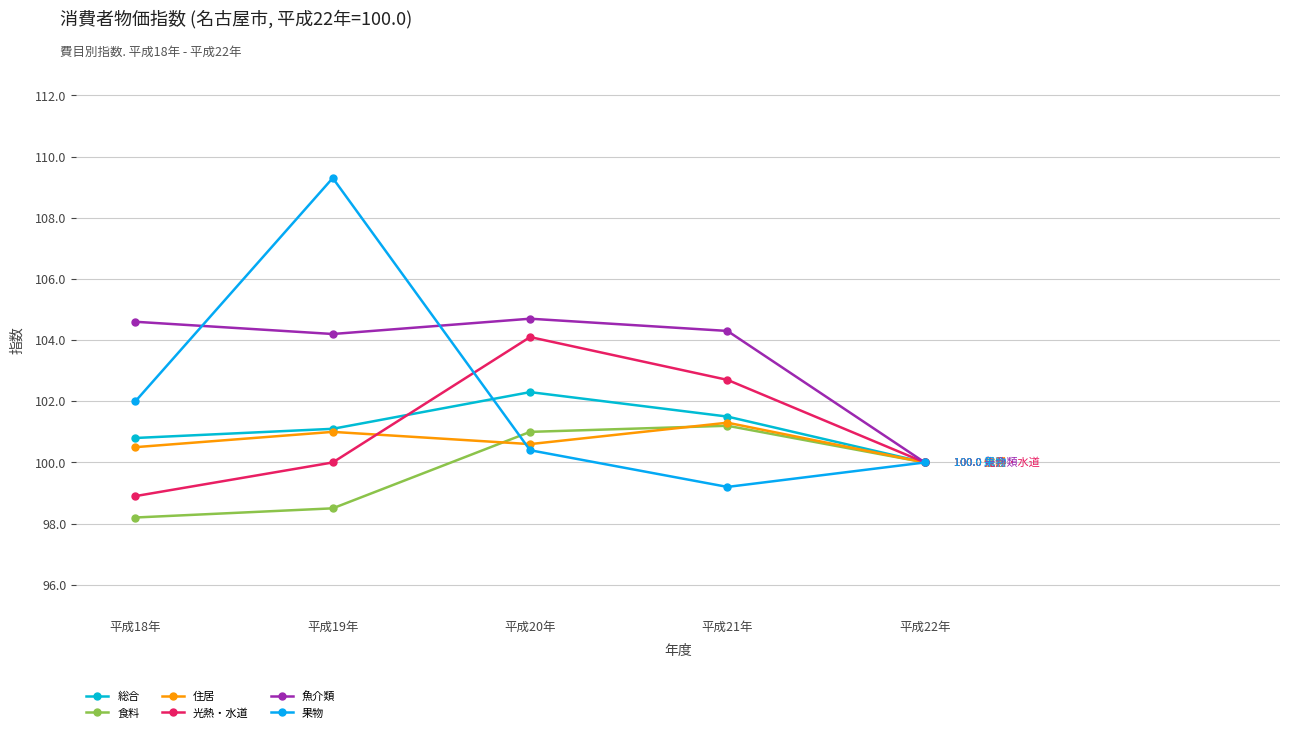

Reading right to left, list all the values displayed in this chart.

総合: 平成22年=100.0	平成21年=101.5	平成20年=102.3	平成19年=101.1	平成18年=100.8
食料: 平成22年=100.0	平成21年=101.2	平成20年=101.0	平成19年=98.5	平成18年=98.2
住居: 平成22年=100.0	平成21年=101.3	平成20年=100.6	平成19年=101.0	平成18年=100.5
光熱・水道: 平成22年=100.0	平成21年=102.7	平成20年=104.1	平成19年=100.0	平成18年=98.9
魚介類: 平成22年=100.0	平成21年=104.3	平成20年=104.7	平成19年=104.2	平成18年=104.6
果物: 平成22年=100.0	平成21年=99.2	平成20年=100.4	平成19年=109.3	平成18年=102.0